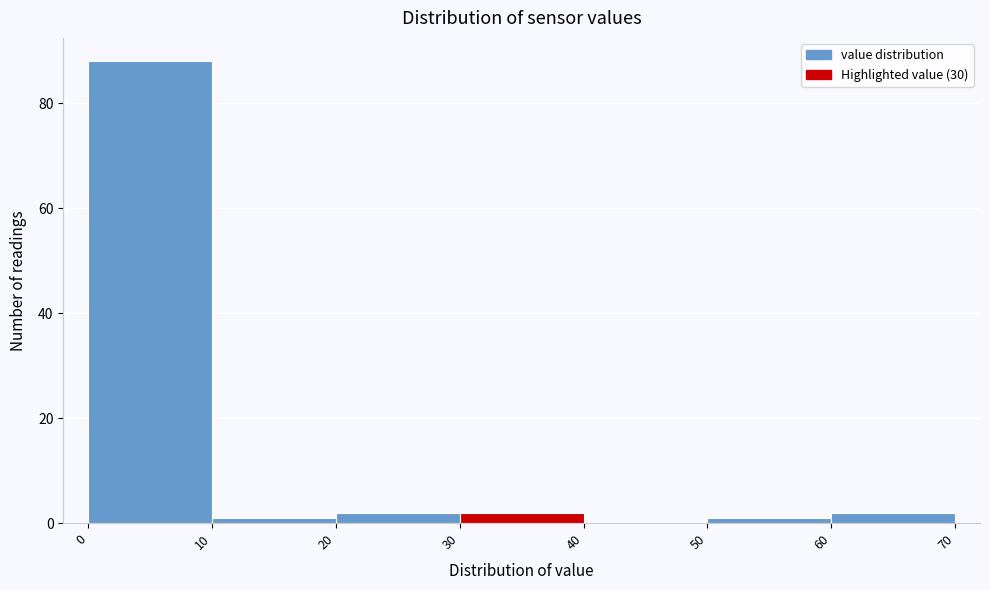

Which range on the x-axis has the tallest bar?

0 to 10